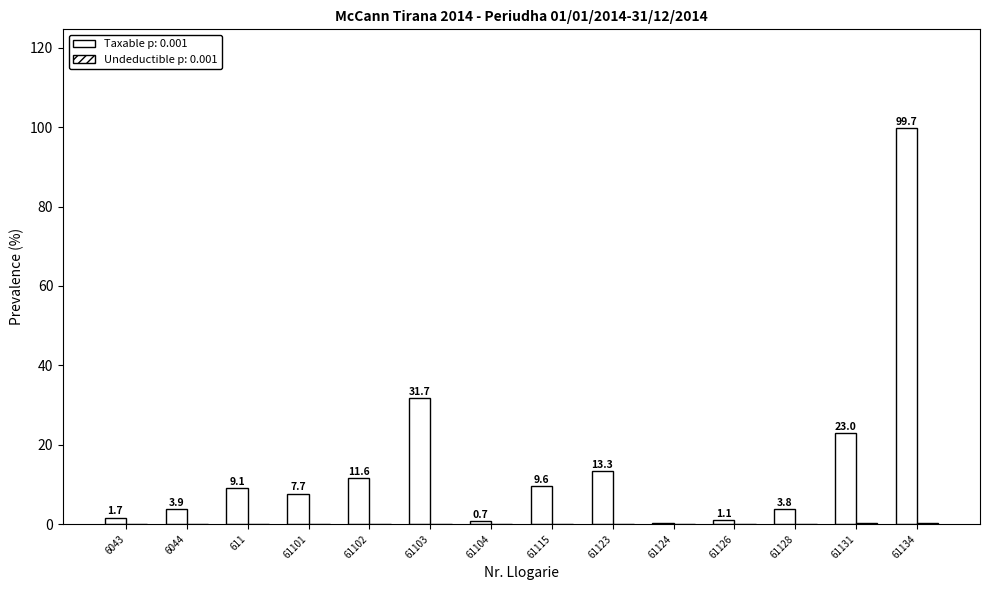

What is the total value across all series at 61102?

11.6